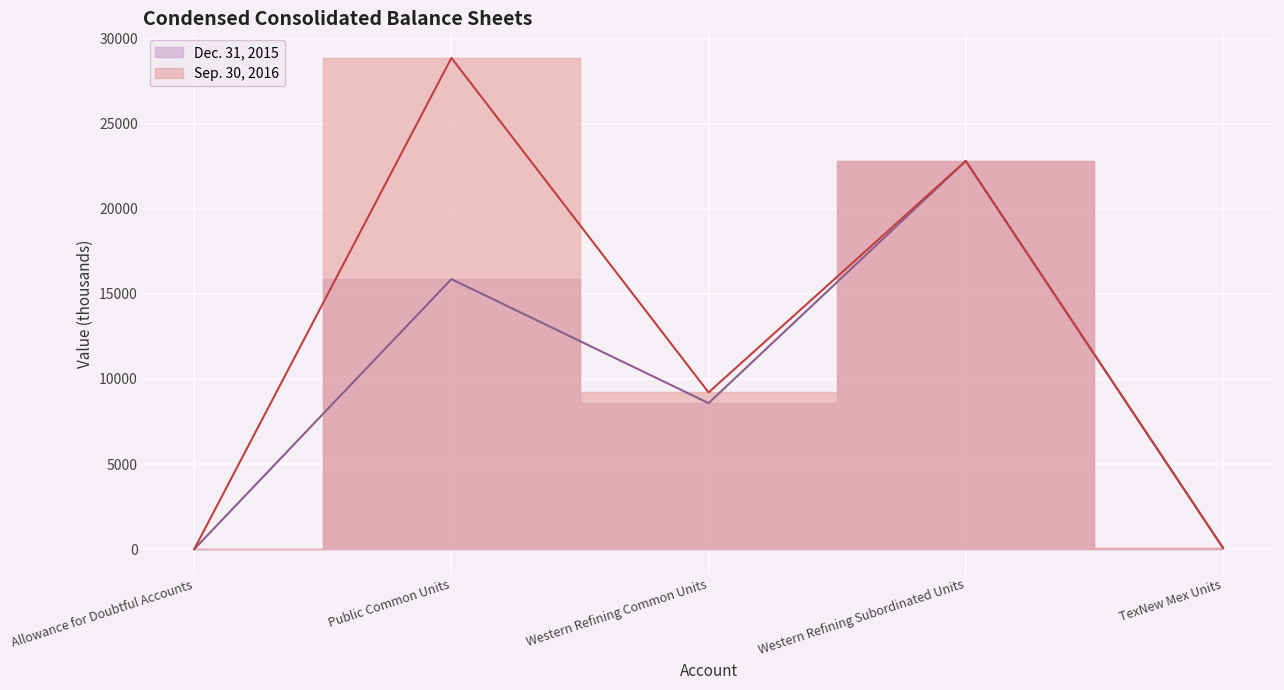

True or false: Sep. 30, 2016 and Dec. 31, 2015 cross at least once.

False